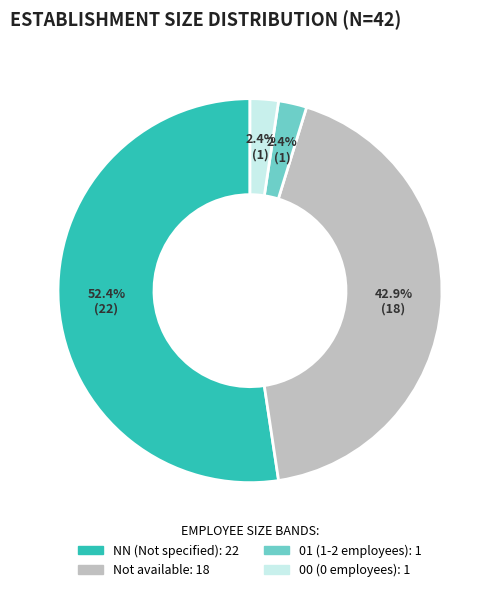

How many slices are in this pie chart?

4